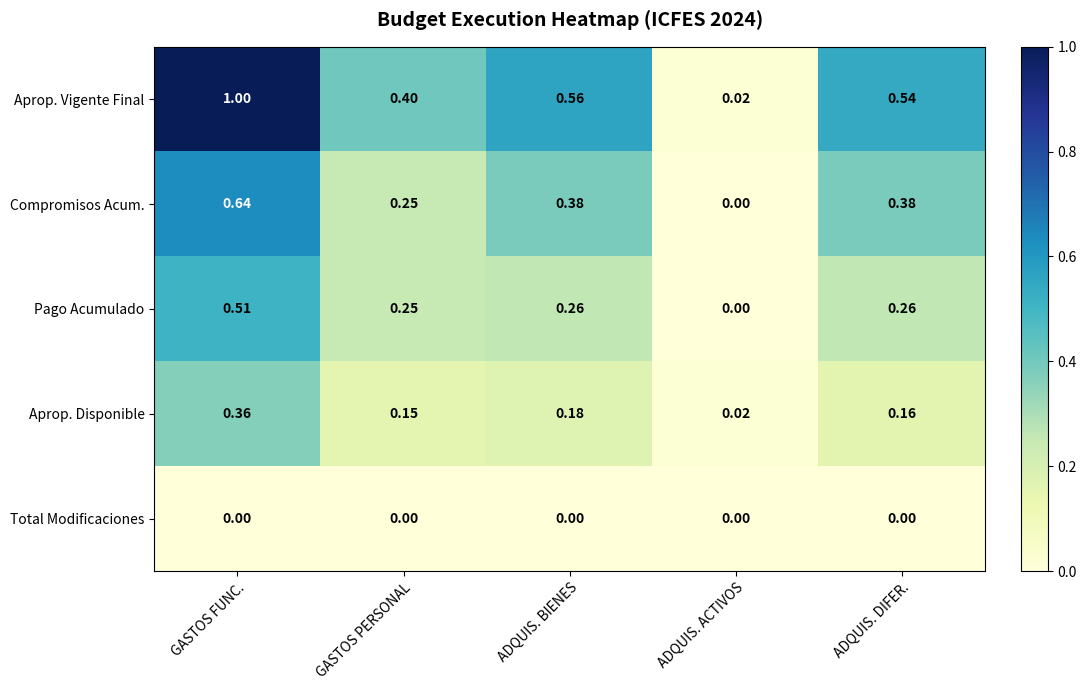

Is the value of Aprop. Disponible at ADQUIS. BIENES greater than the value of Pago Acumulado at GASTOS PERSONAL?

No